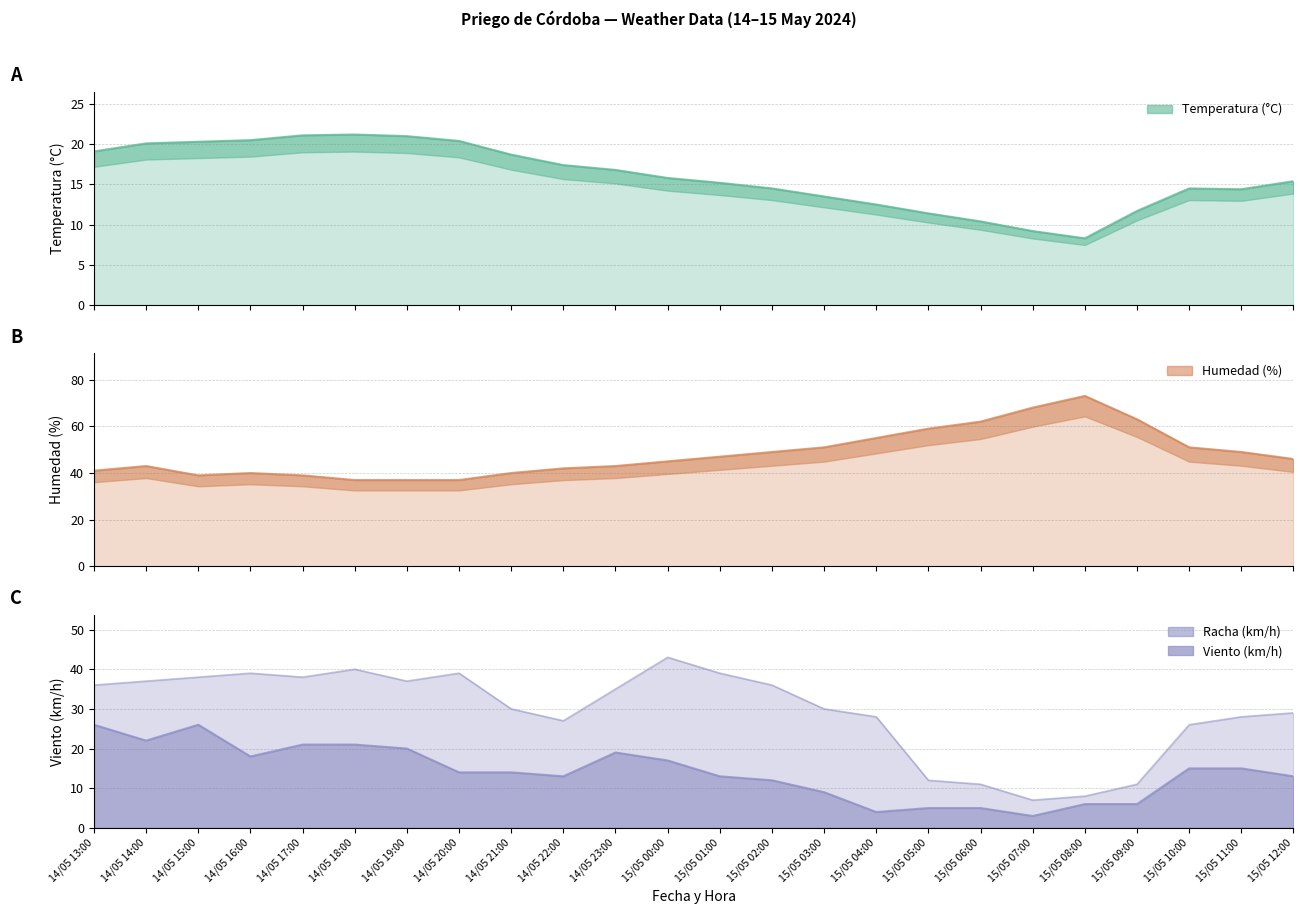

What is the difference between the maximum and minimum values in the Humedad (%) series?

36.0